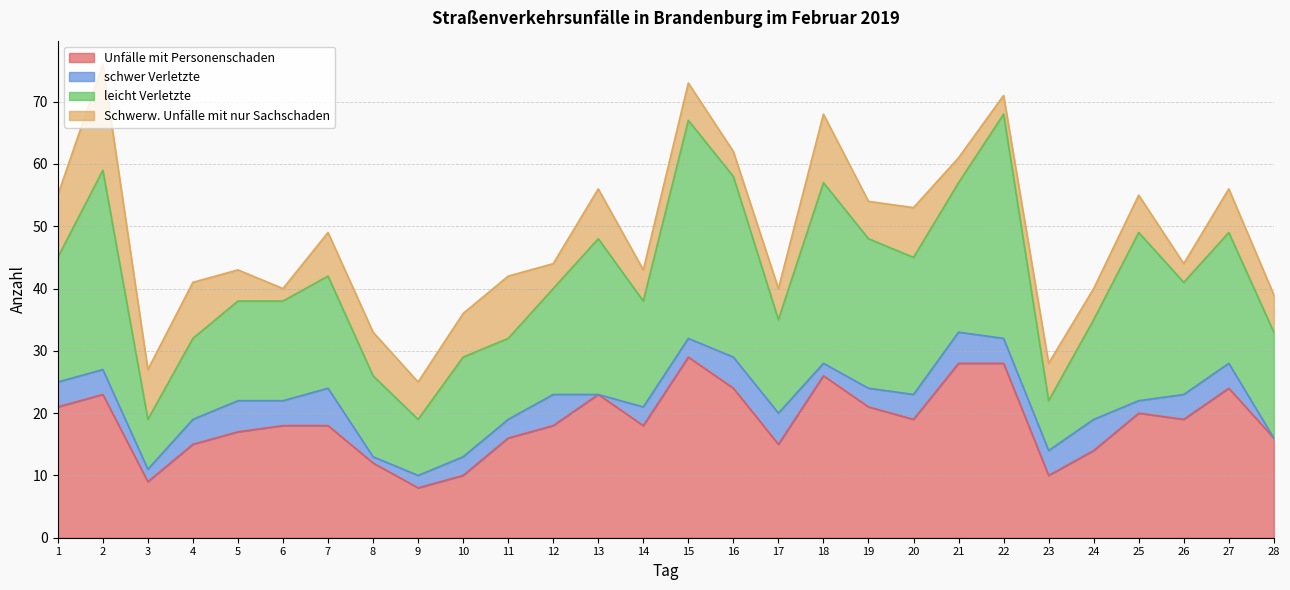

Which series has the largest range (max minus min)?

leicht Verletzte